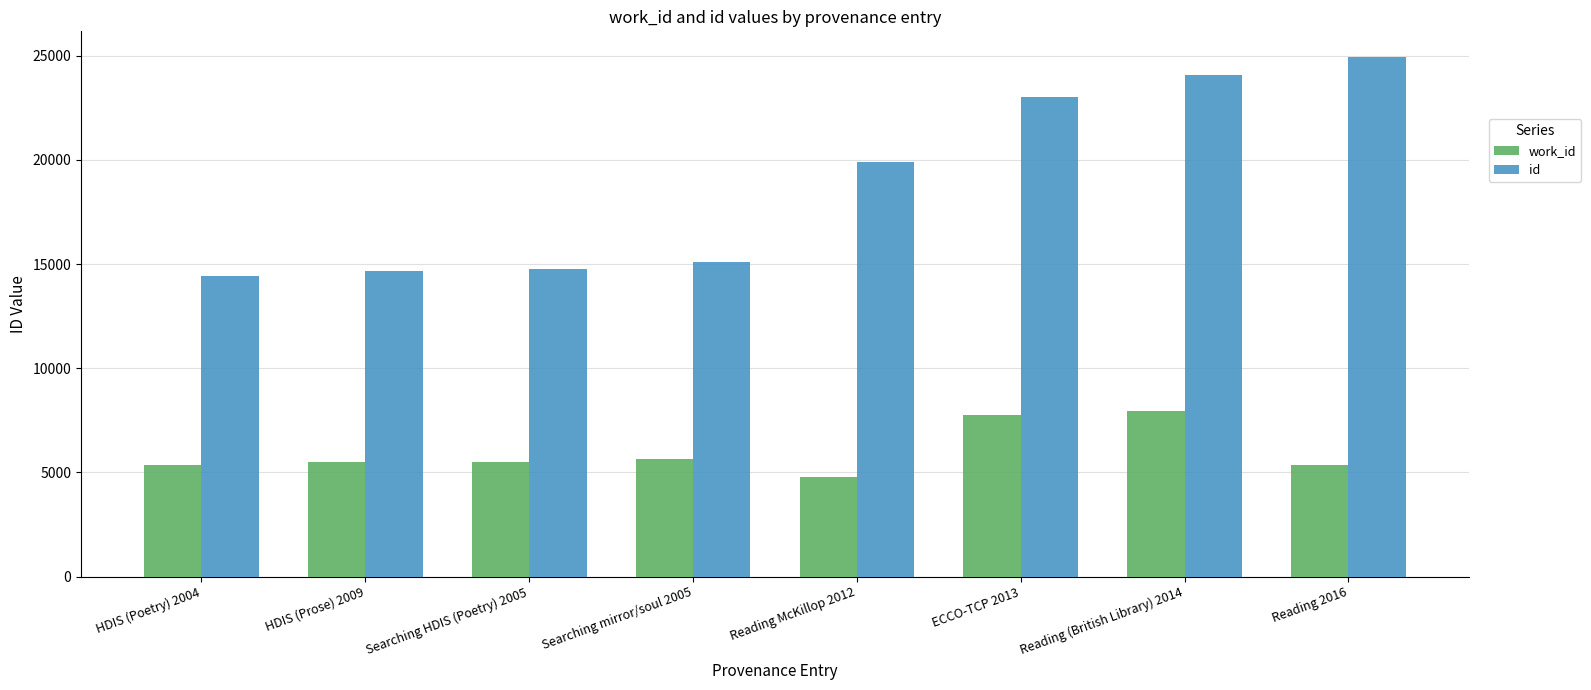

Which series changed the most between HDIS (Poetry) 2004 and Searching HDIS (Poetry) 2005?

id